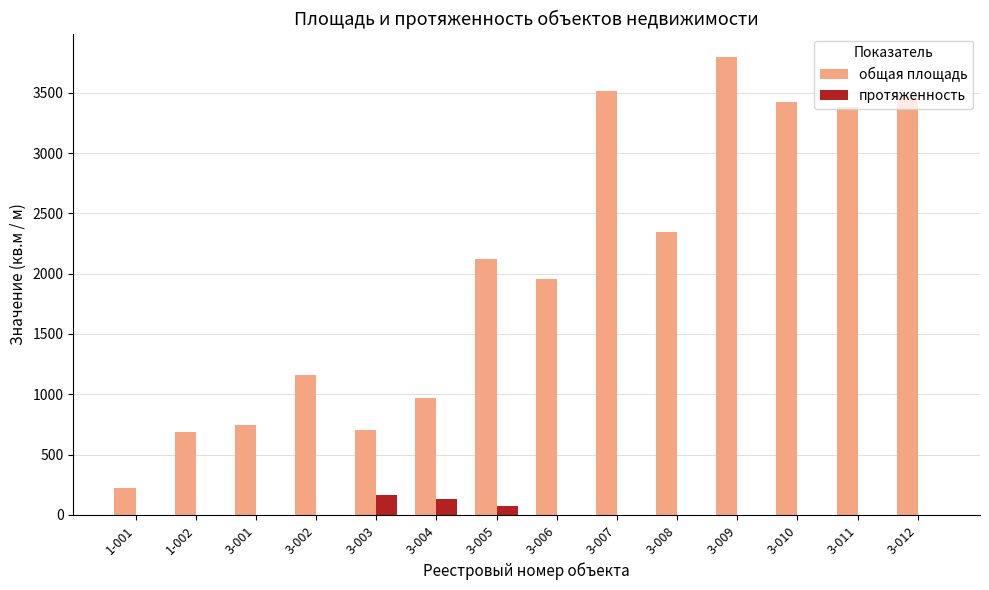

Which series has the widest spread of values?

общая площадь